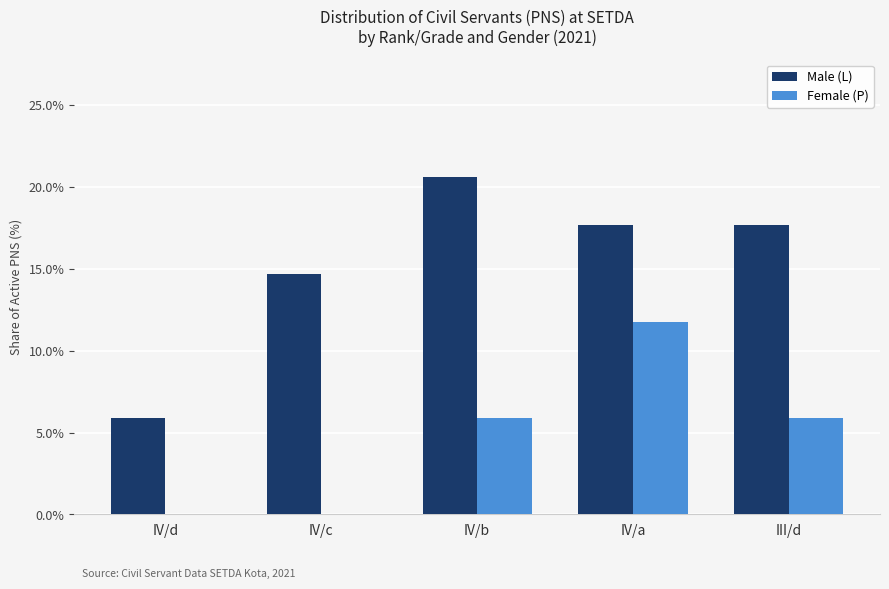

At which category is the sum across all series the highest?

IV/a